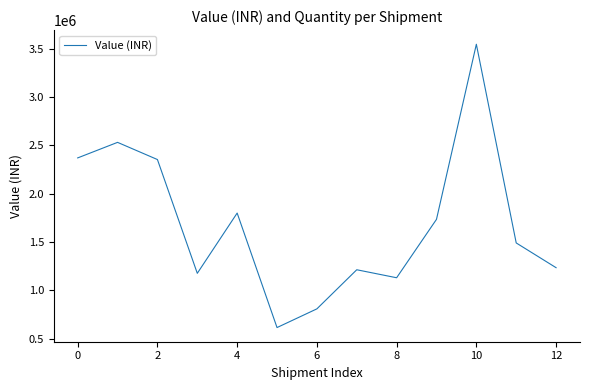

What is the minimum value shown in the chart?

615758